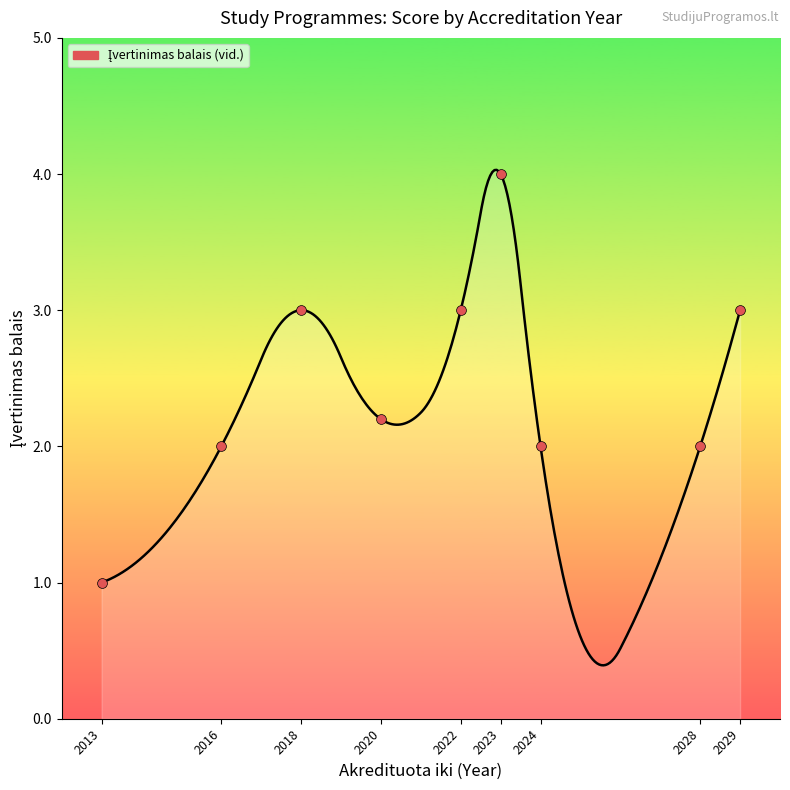

Which has a higher value, 2020 or 2020?

2020